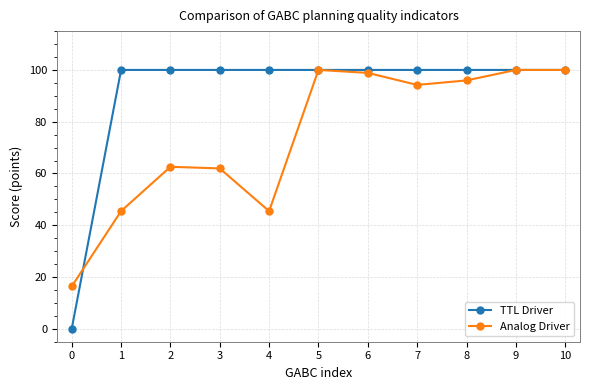

Which series changed the most between 1 and 9?

Analog Driver